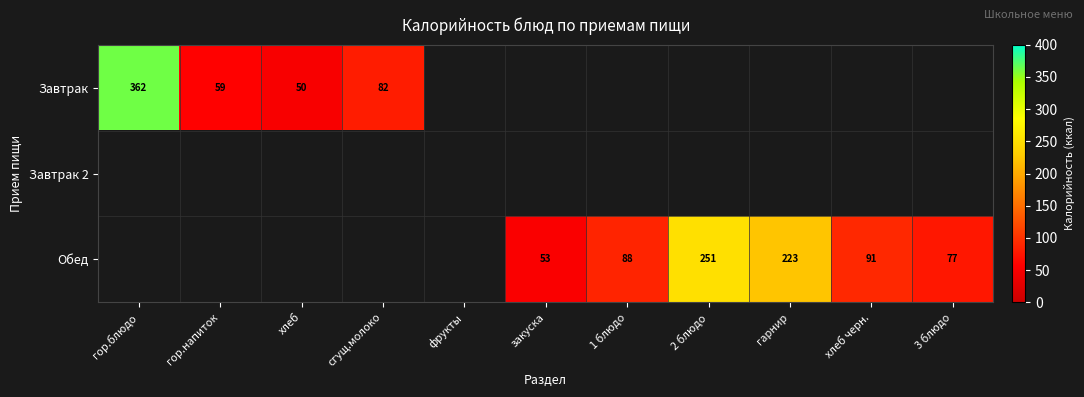

At which category is the sum across all series the highest?

гор.блюдо